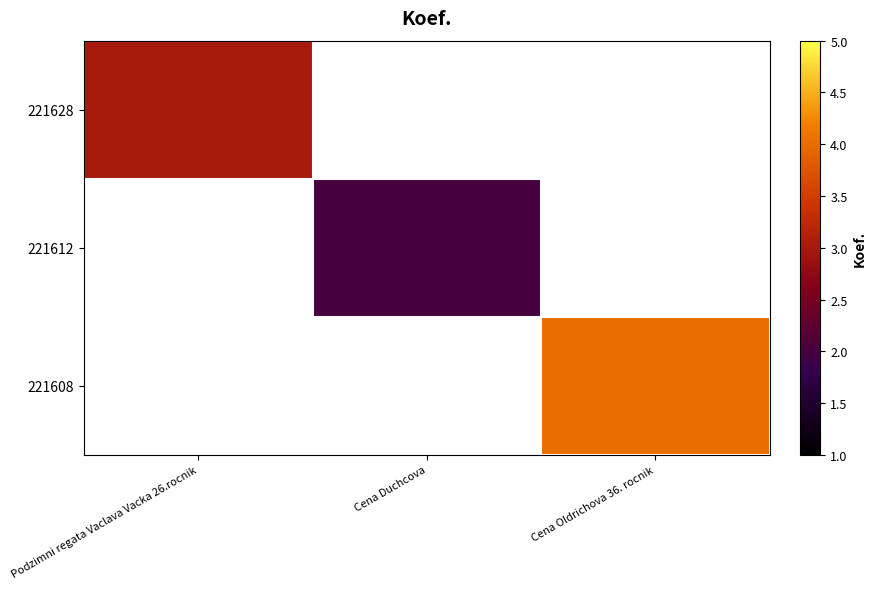

Which label corresponds to the largest value in the chart?

Cena Oldrichova 36. rocnik